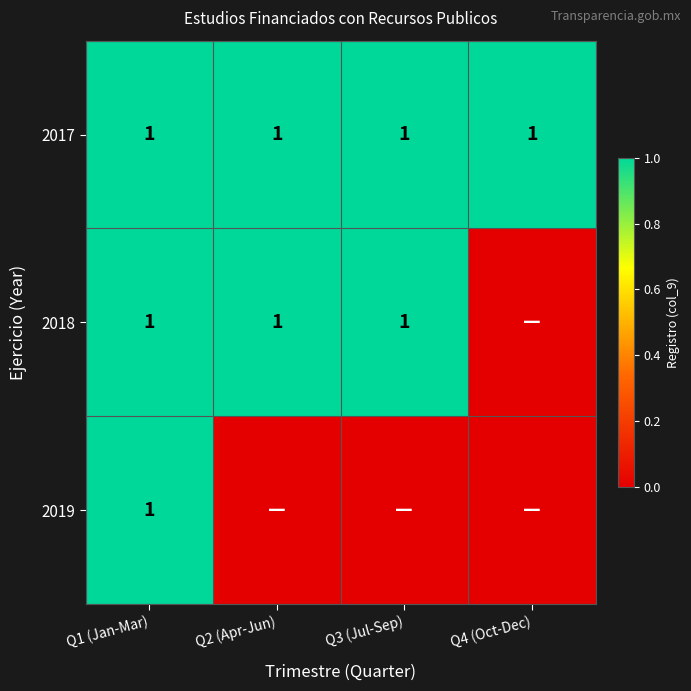

Which category has the lowest value across all series?

Q4 (Oct-Dec)